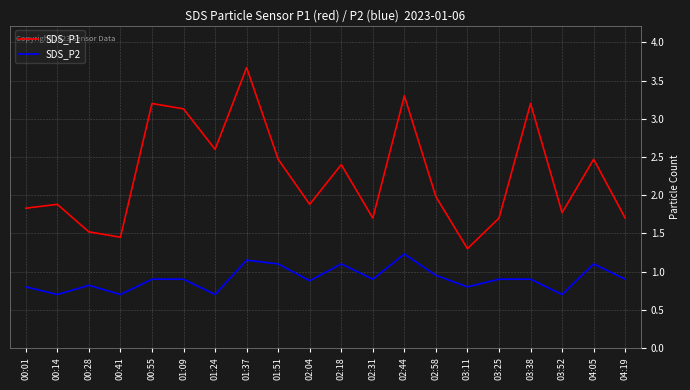

True or false: SDS_P2 has a value of 1.3 at 00:01.

False